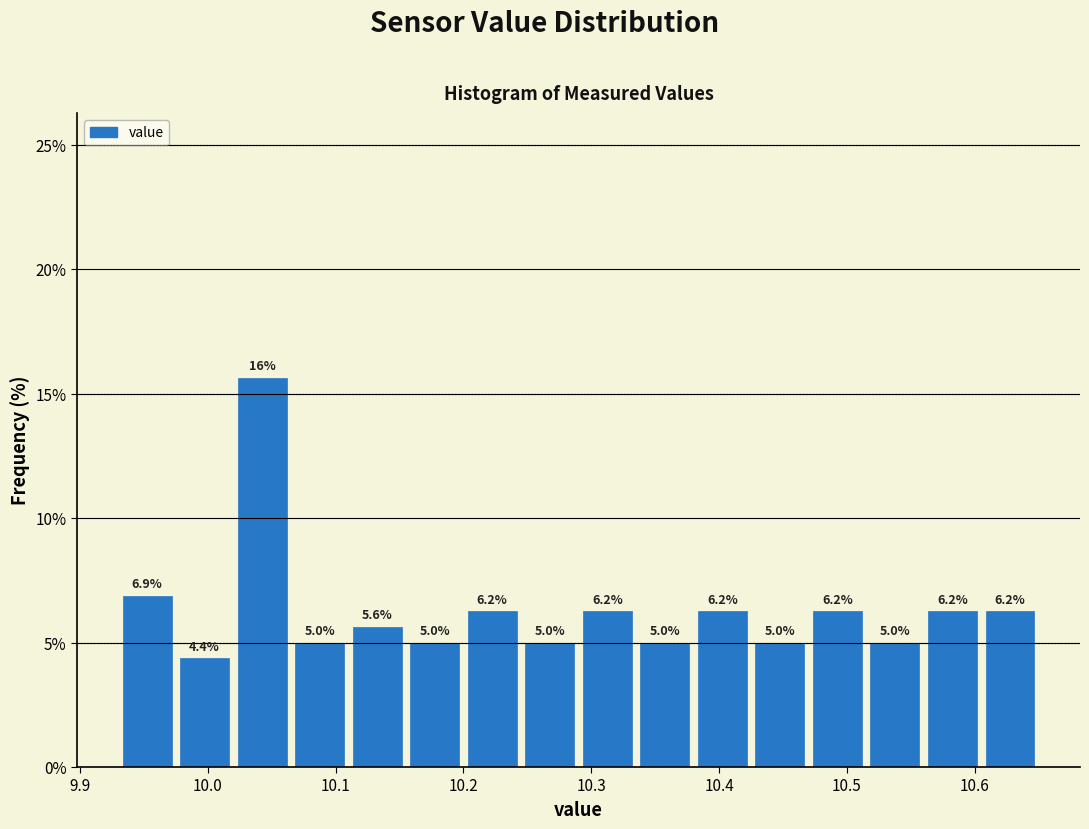

Over which range of the x-axis is the bar tallest?

10.020 to 10.065